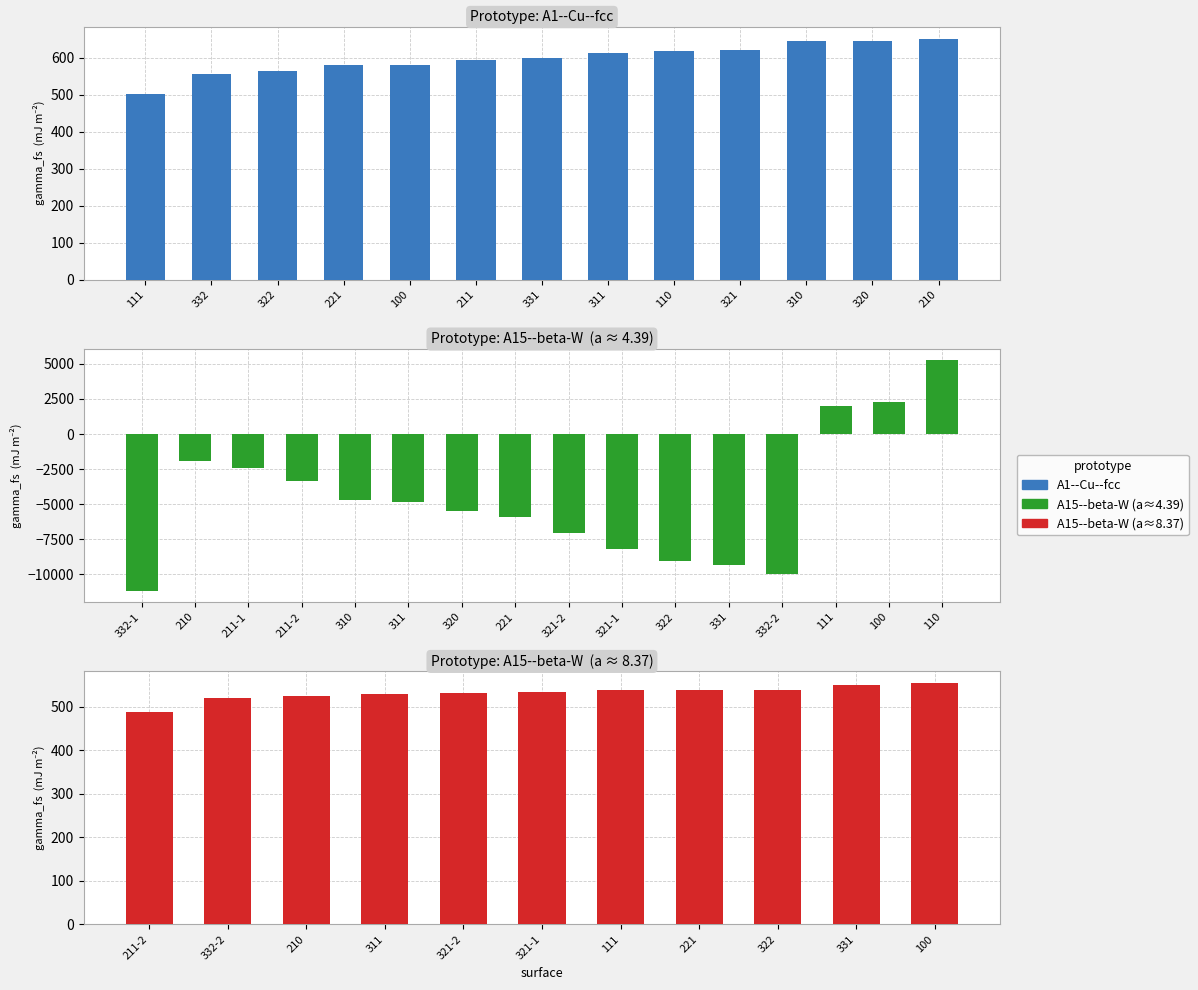

Rank the categories by value from lowest to highest.

111, 332, 322, 221, 100, 211, 331, 311, 110, 321, 310, 320, 210